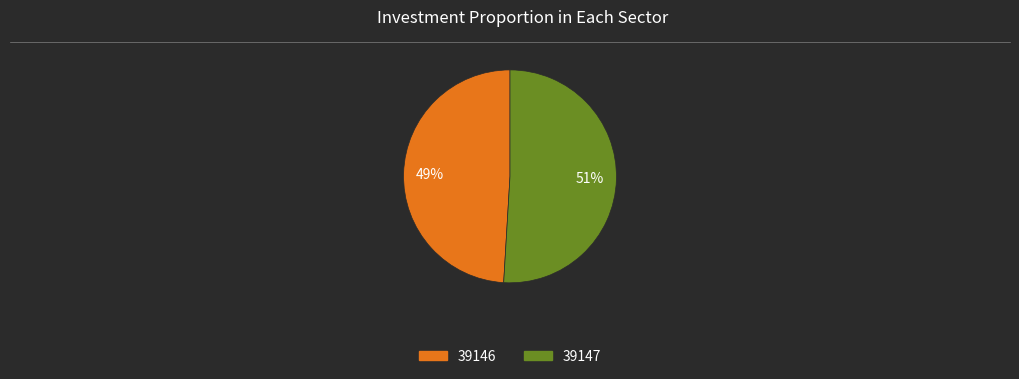

Does any single category account for the majority?

Yes